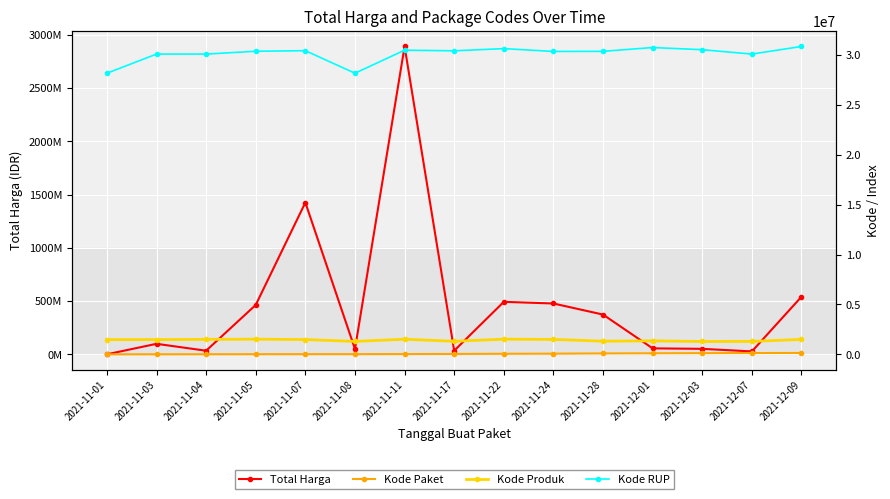

Which series changed the most between 2021-11-24 and 2021-12-07?

Total Harga